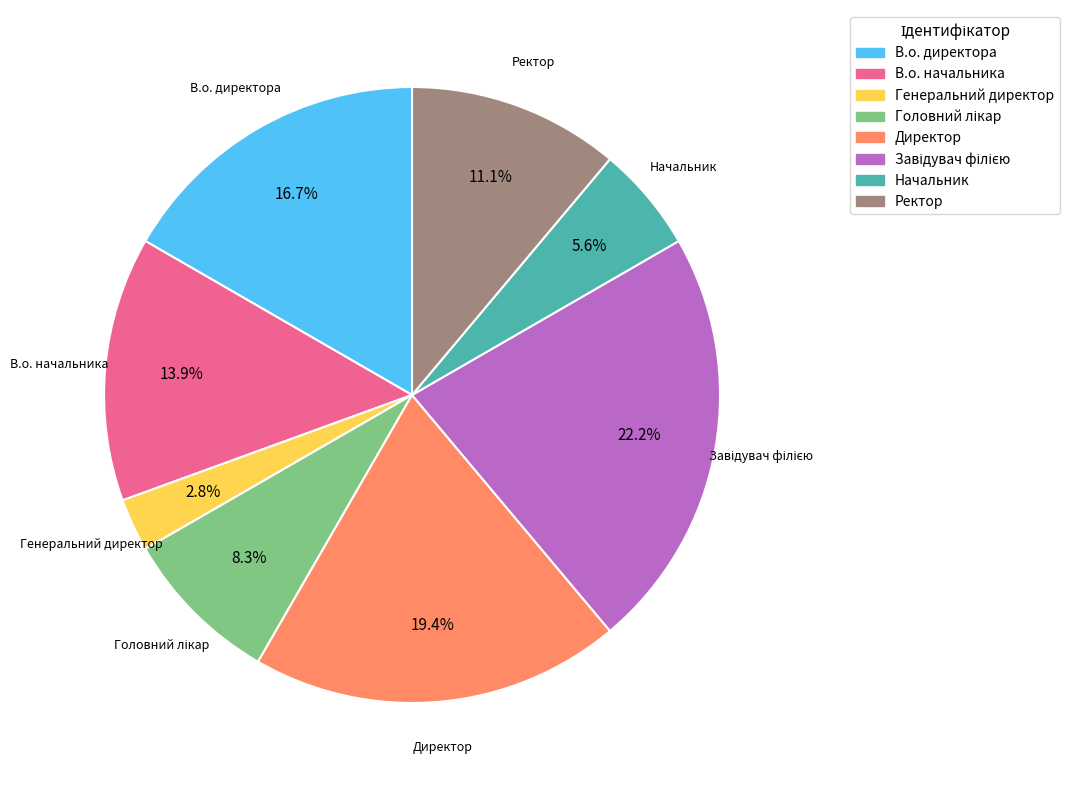

What is the smallest slice in the pie chart?

Генеральний директор